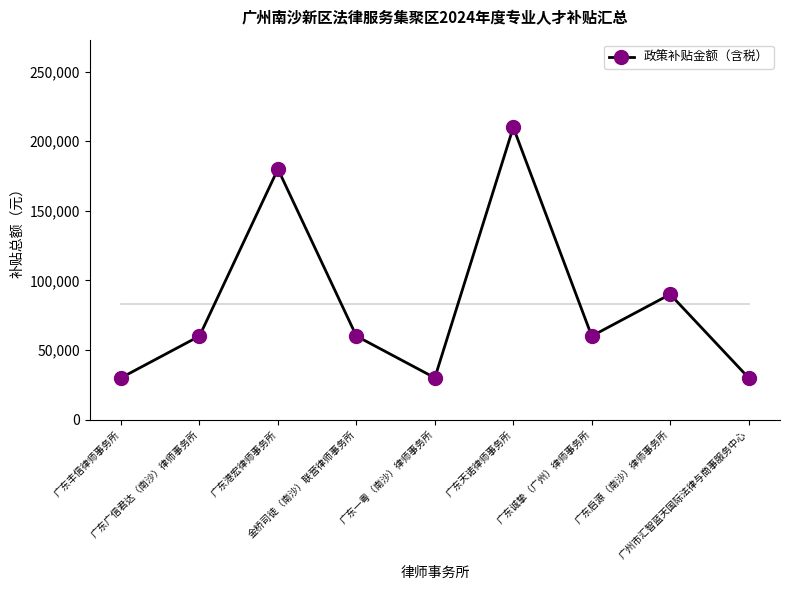

What is the label of the 2nd point from the right?

广东启源（南沙）律师事务所